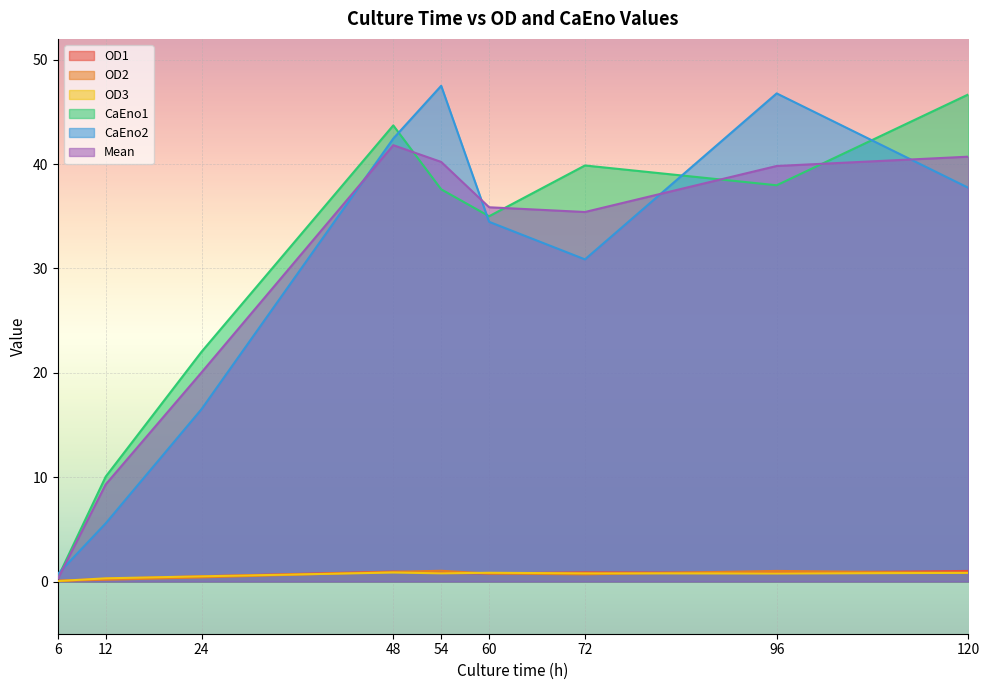

Rank the series at 24 from highest to lowest value.

CaEno1, Mean, CaEno2, OD1, OD3, OD2